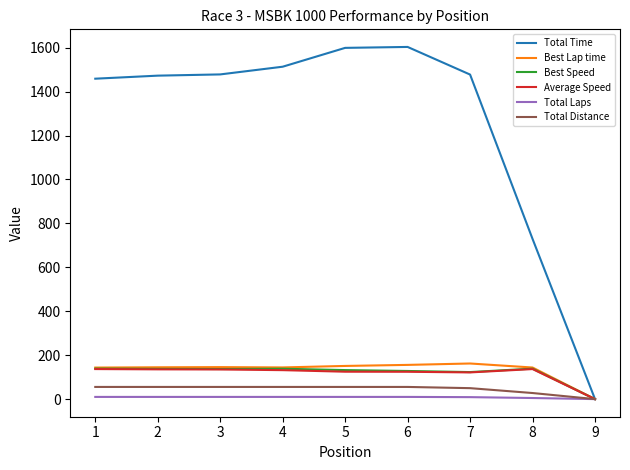

Which series has the largest total across all categories?

Total Time